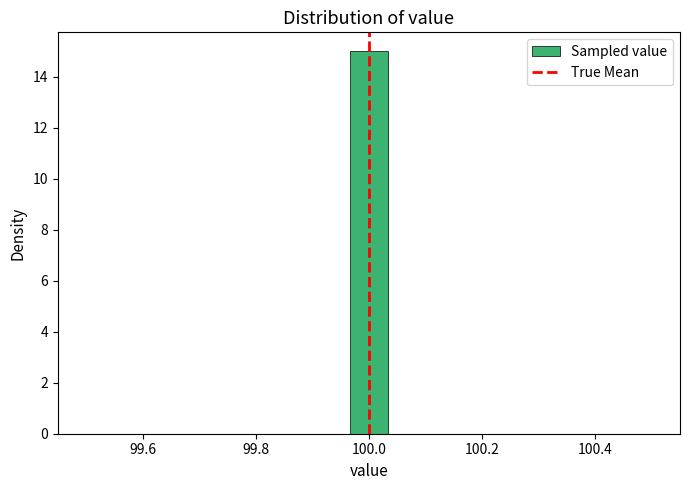

Around what value on the x-axis is the tallest bar? Give the approximate position of its centre, as read against the axis.

100.00